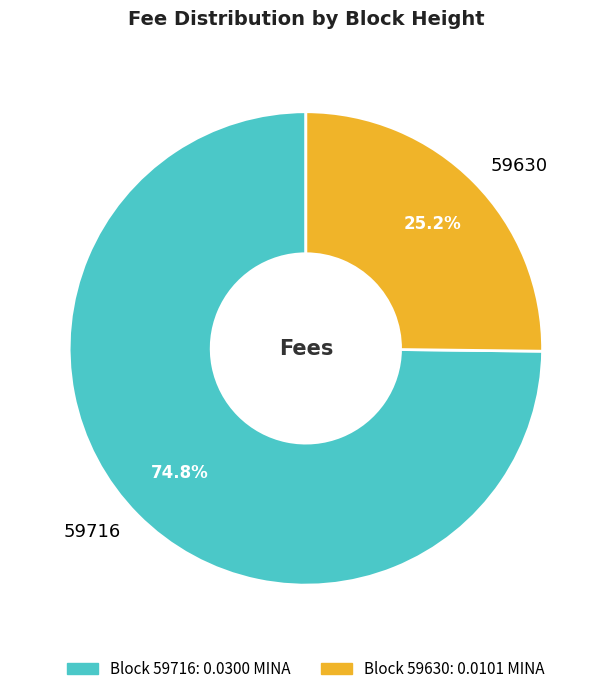

What is the total percentage of 59630 and 59716?

100.0%